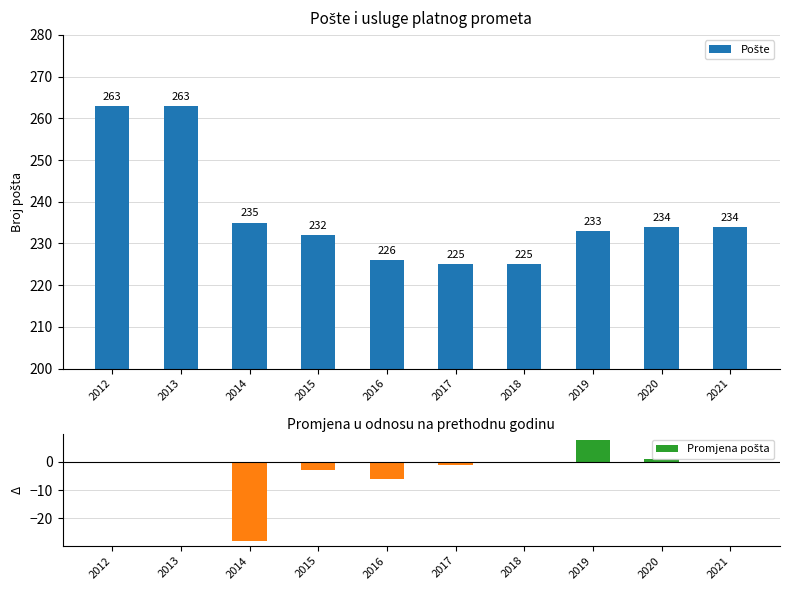

What is the lowest value of the Pošte series?

225